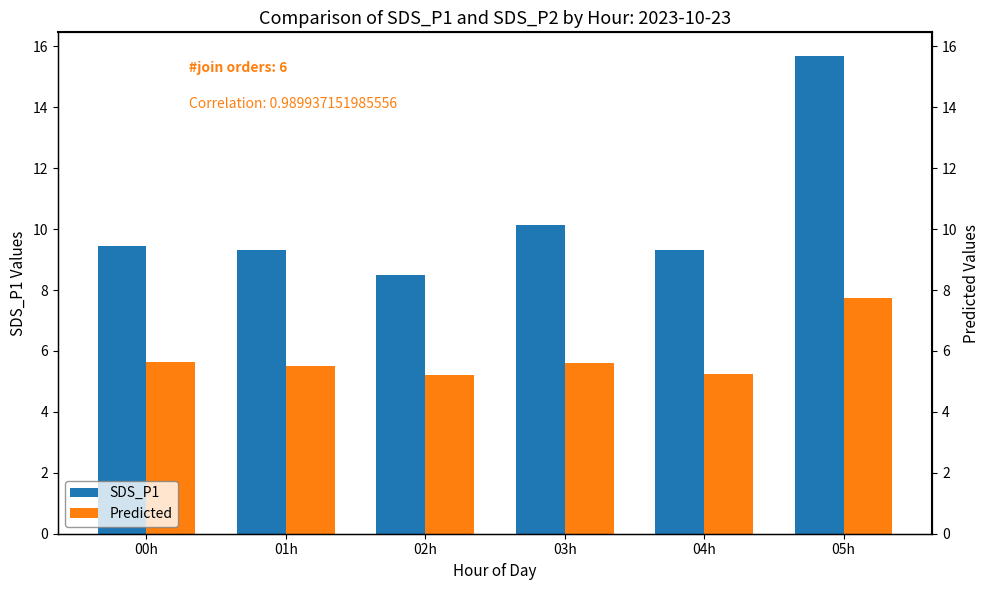

How many distinct data groups are displayed?

2